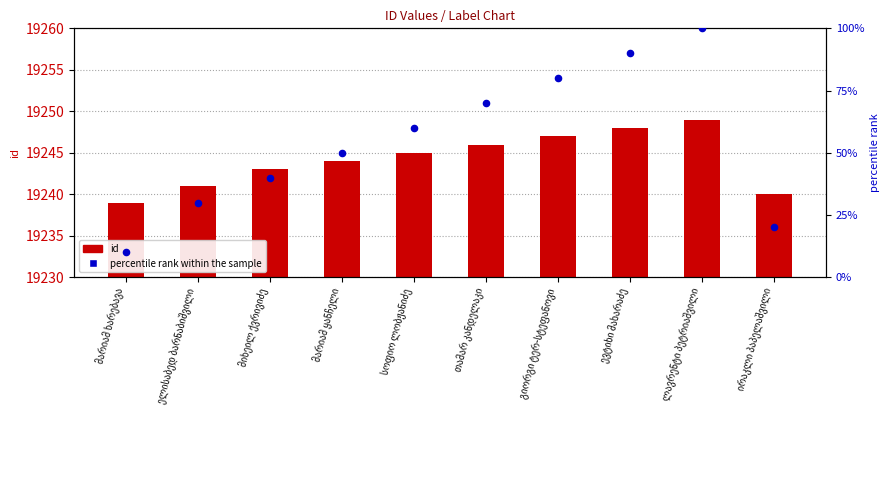

Which series contains the highest Y value?

id